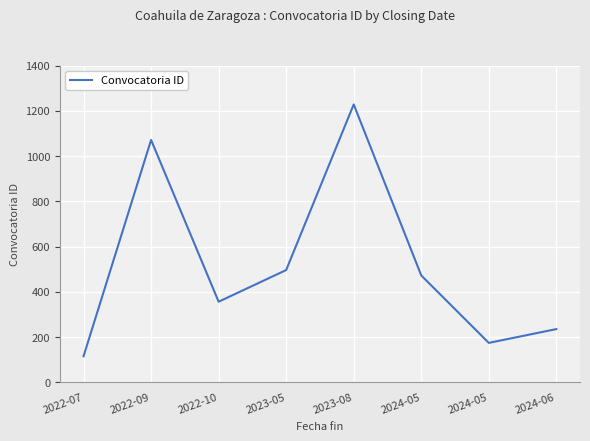

Count the number of categories in the chart.

8